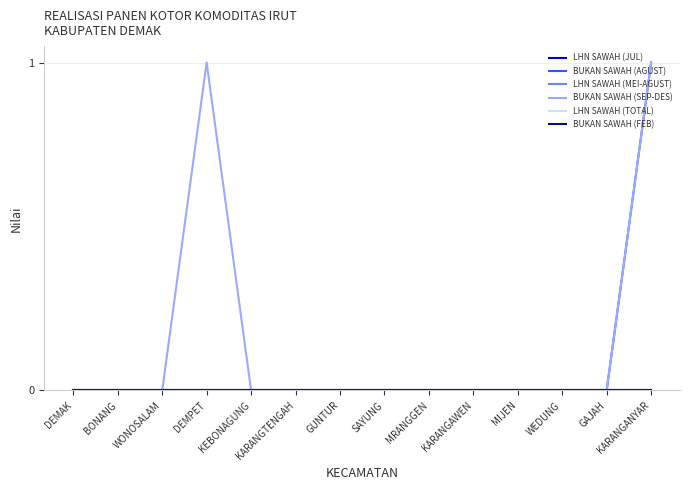

Which label corresponds to the largest value in the chart?

KARANGANYAR